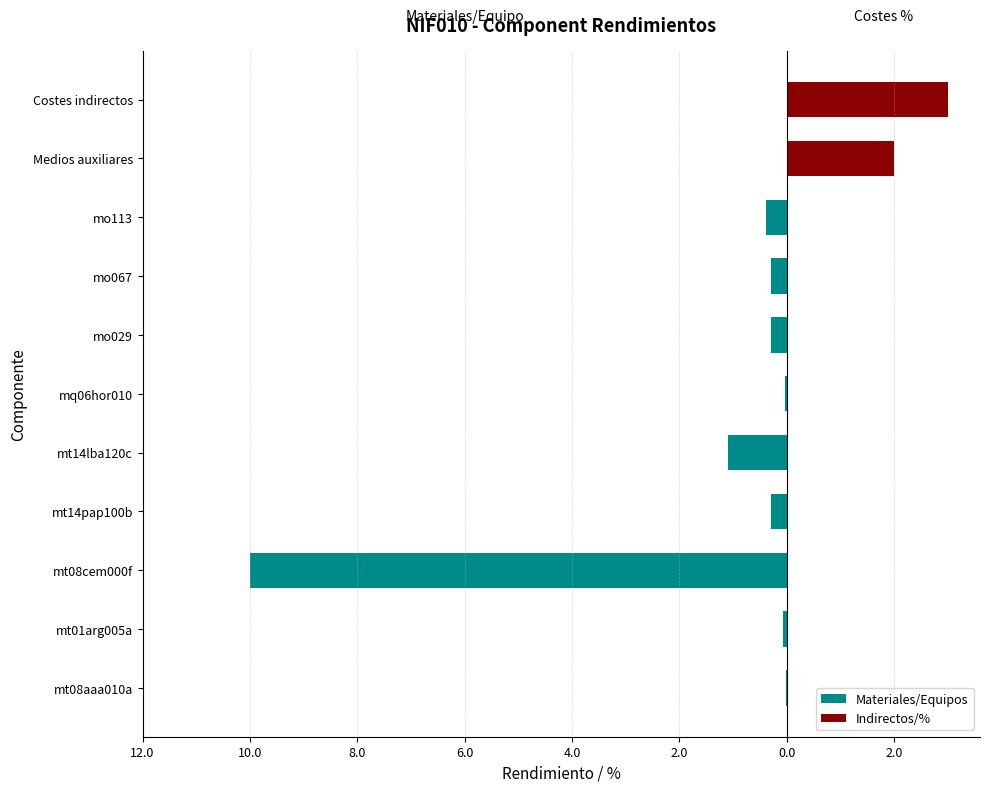

Reading left to right, extract all data points from this chart.

Materiales/Equipos: -0.0	-0.1	-10.0	-0.3	-1.1	-0.0	-0.3	-0.3	-0.4	0.0	0.0
Indirectos/%: 0.0	0.0	0.0	0.0	0.0	0.0	0.0	0.0	0.0	2.0	3.0